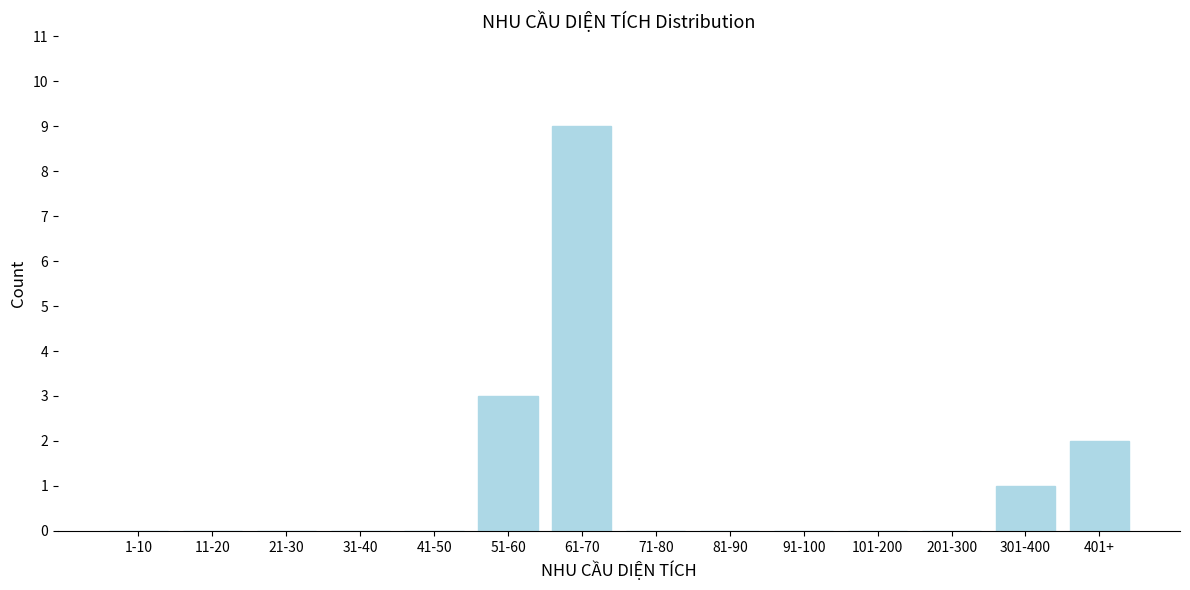

Reading left to right, extract all data points from this chart.

1-10=0	11-20=0	21-30=0	31-40=0	41-50=0	51-60=3	61-70=9	71-80=0	81-90=0	91-100=0	101-200=0	201-300=0	301-400=1	401+=2